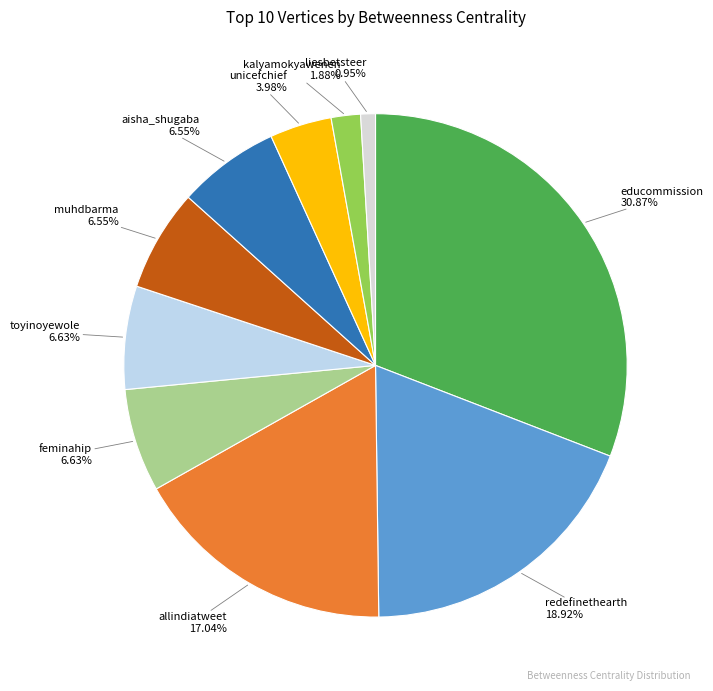

Rank the categories by value from highest to lowest.

educommission, redefinethearth, allindiatweet, feminahip, toyinoyewole, muhdbarma, aisha_shugaba, unicefchief, kalyamokyawenen, liesbetsteer